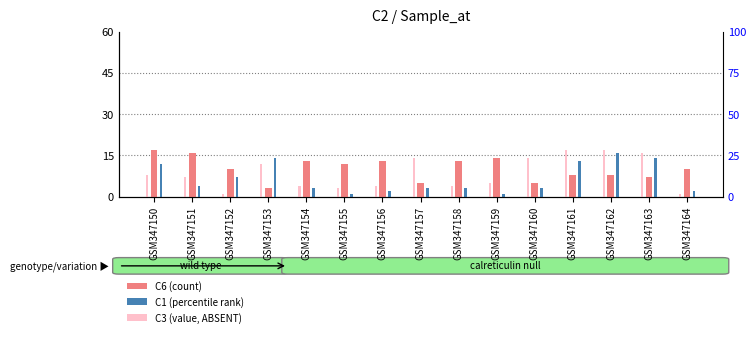

How many bars are there in each group?

3